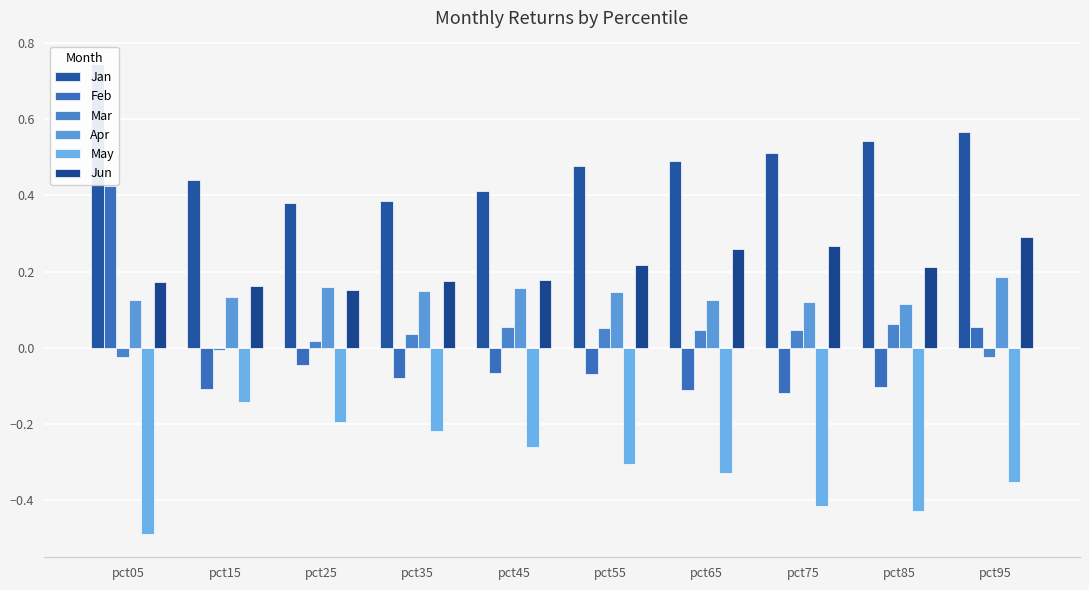

What is the sum of all May values?

-3.1